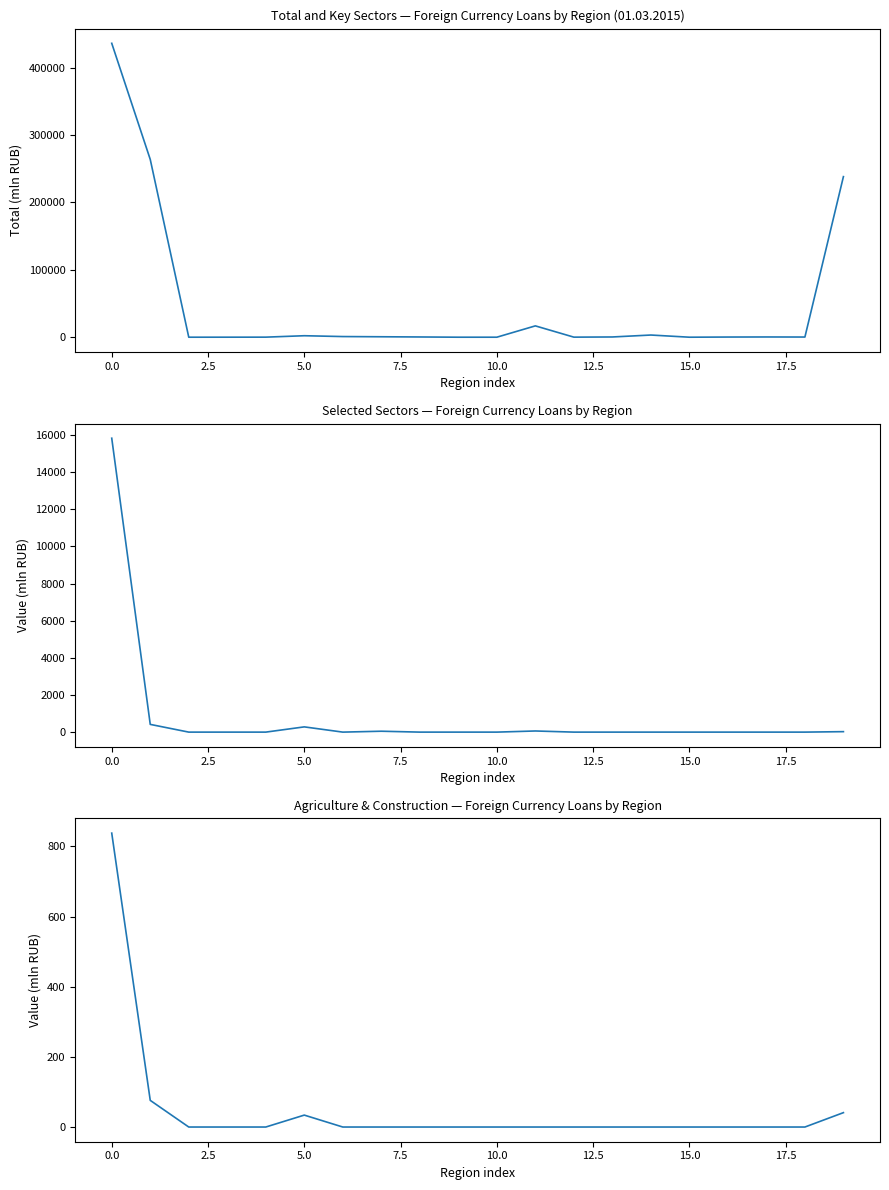

Count the number of categories in the chart.

20